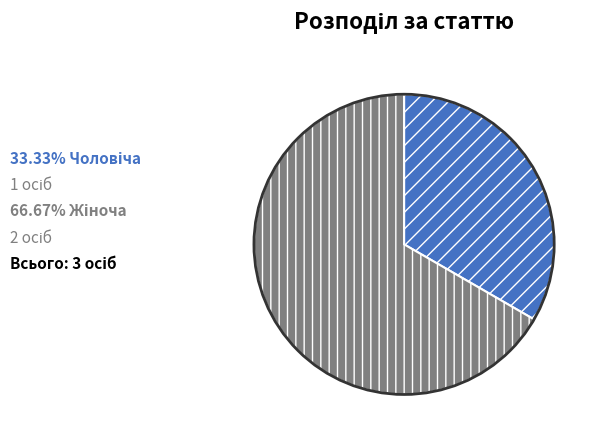

Is there any slice that represents more than half of the pie?

Yes